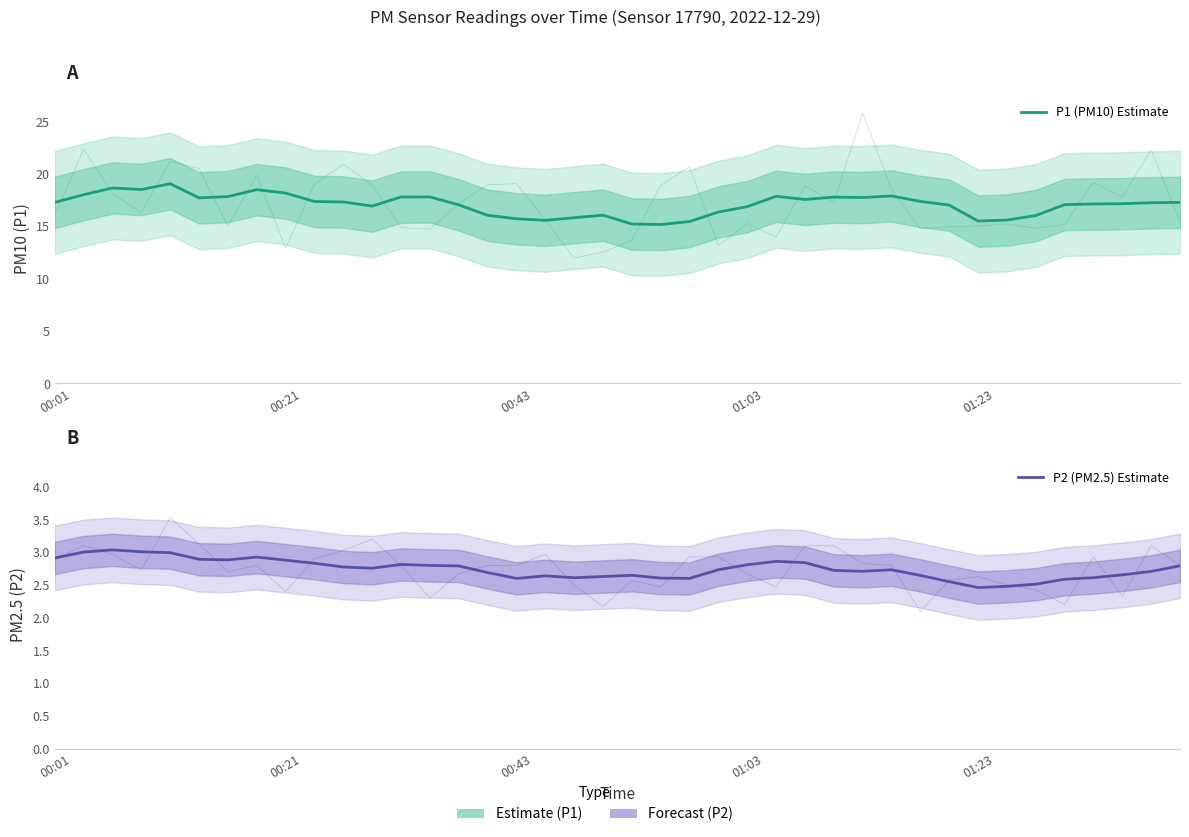

At how many categories does at least one series exceed 16?

32